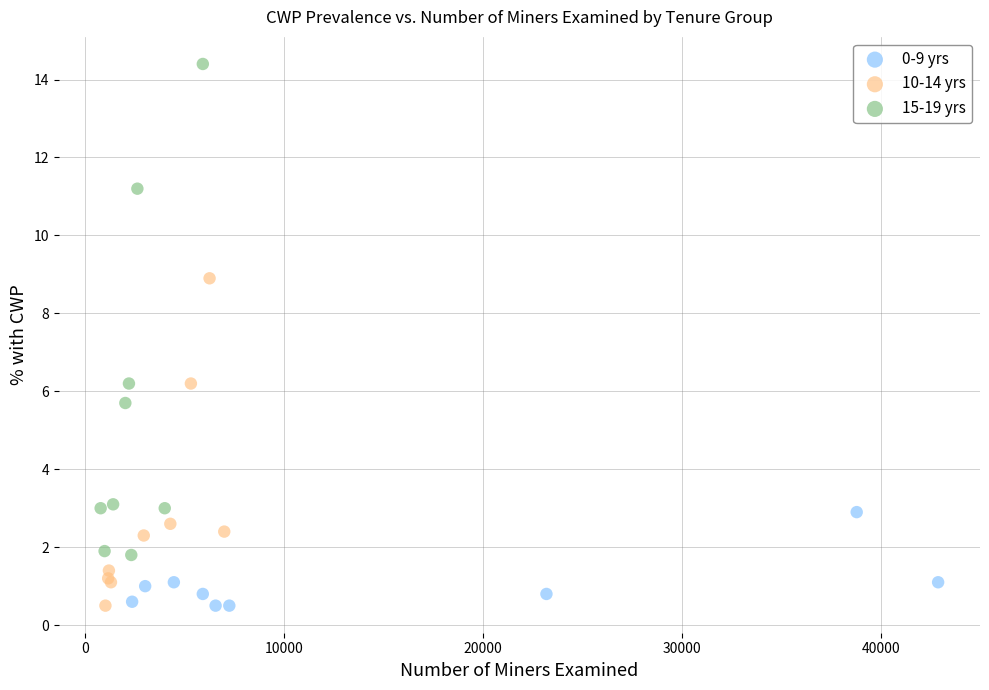

Which series contains the highest Y value?

15-19 yrs